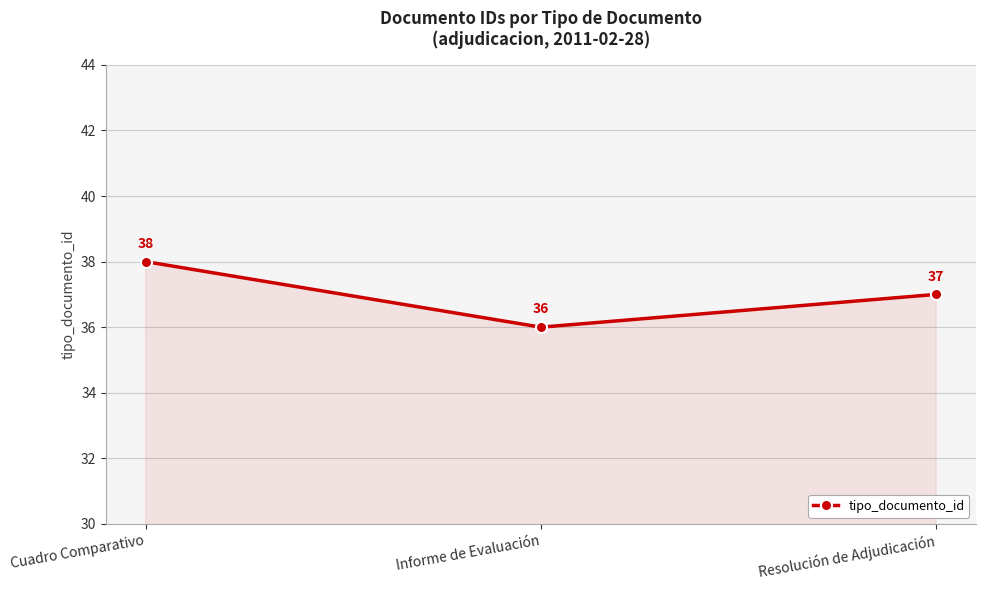

Read the value at Cuadro Comparativo.

38